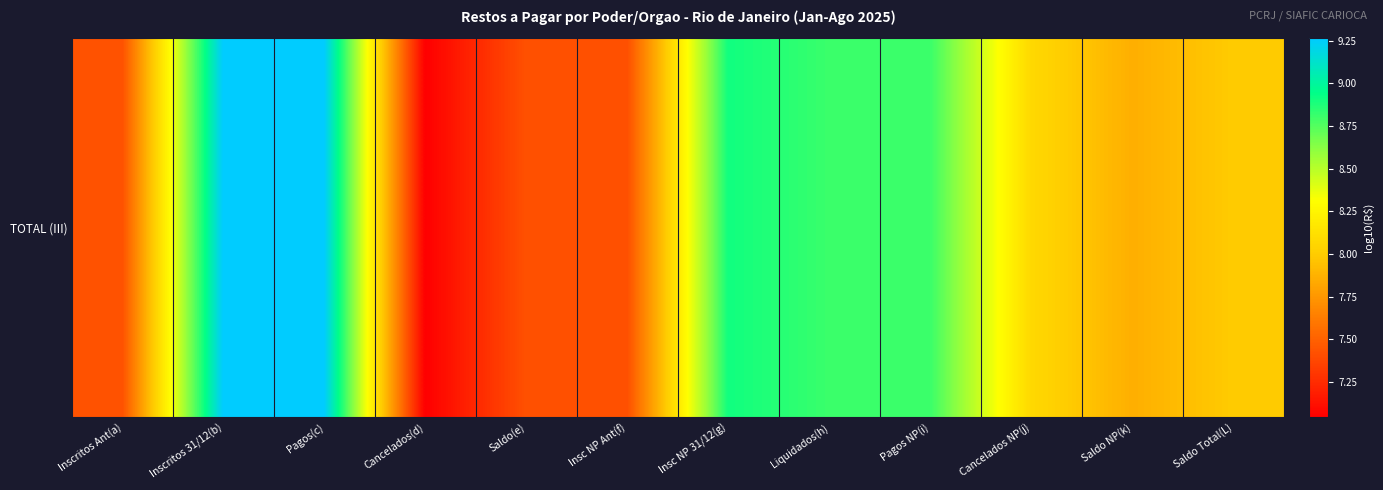

The value at Insc NP 31/12(g) is 5.5. True or false?

False